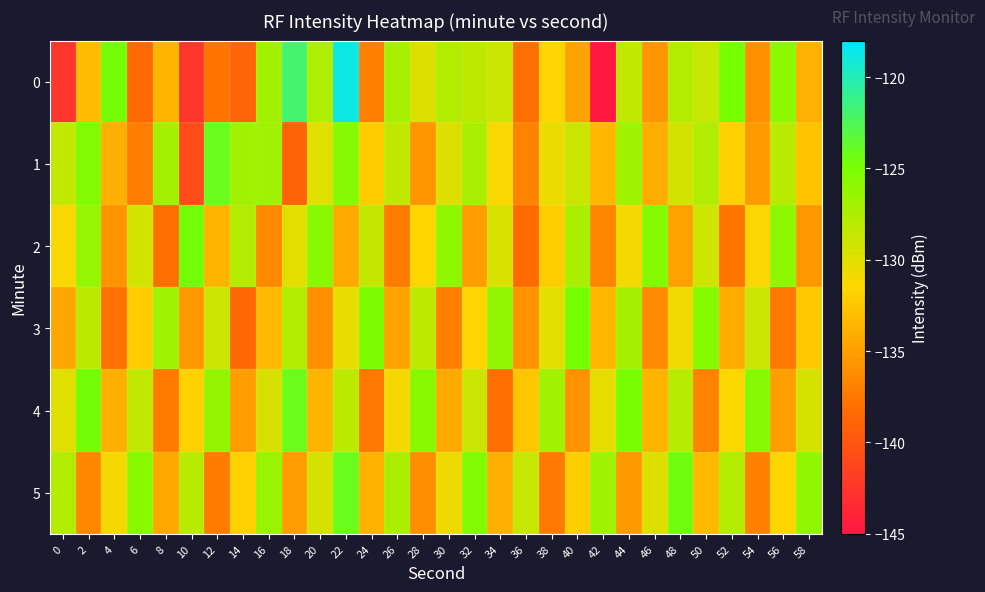

Rank the series by their maximum value, from lowest to highest.

3, 2, 4, 5, 1, 0